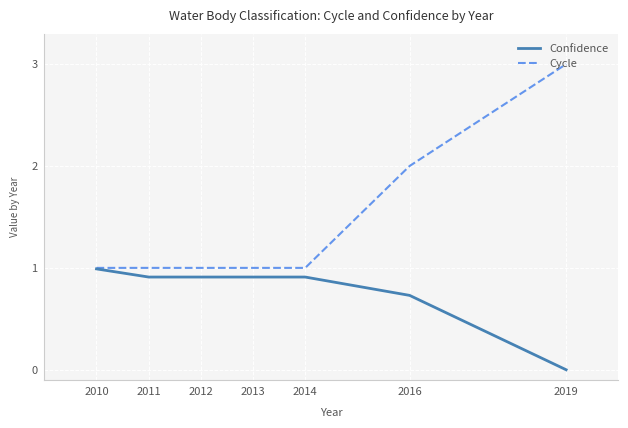

What is the difference between the maximum and second lowest values in the Cycle series?

2.0